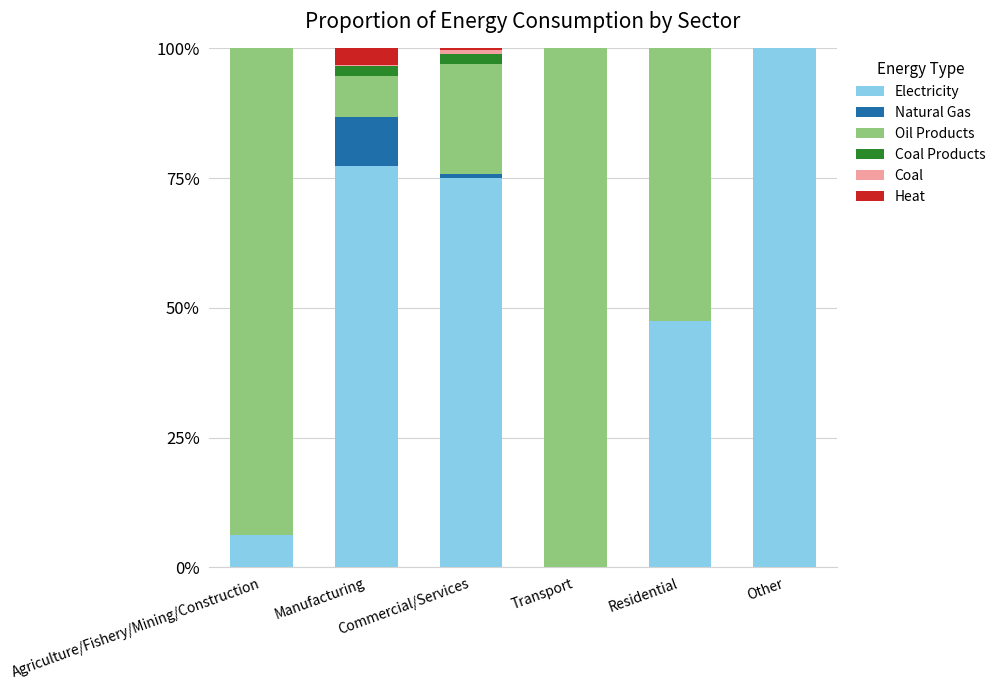

What is the highest value of the Electricity series?

100.0